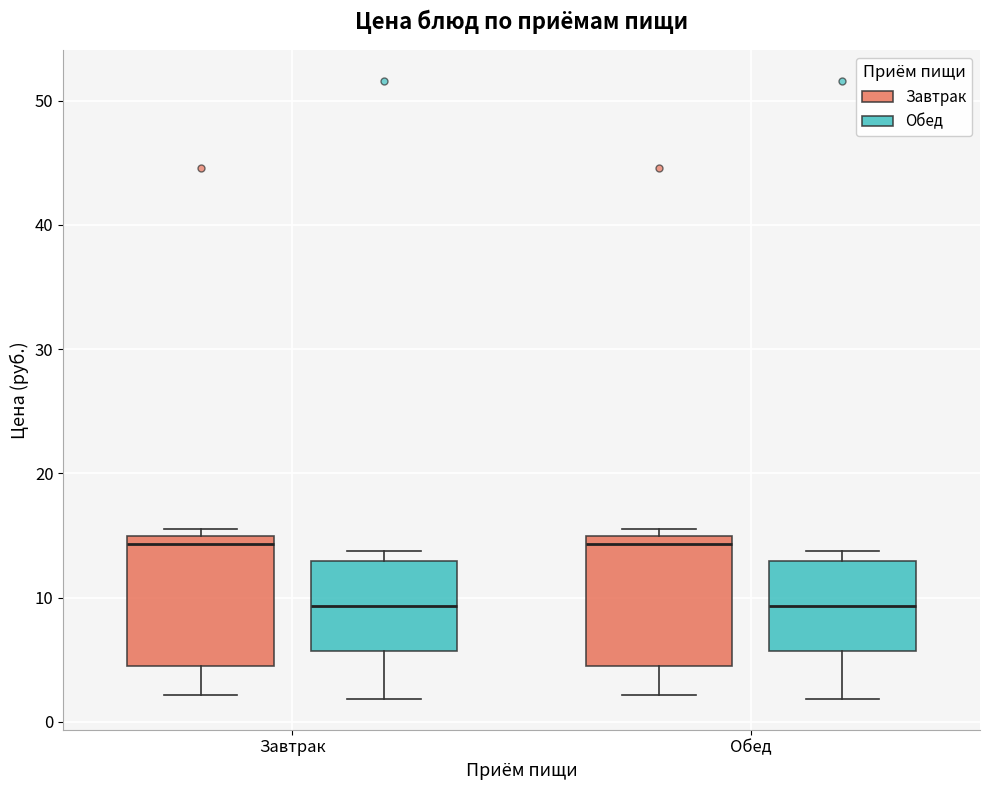

Where does the median line of the box for Завтрак (Обед) sit on the y-axis? The values are not printed on the chart, so give them approximately, as read against the axis.

9